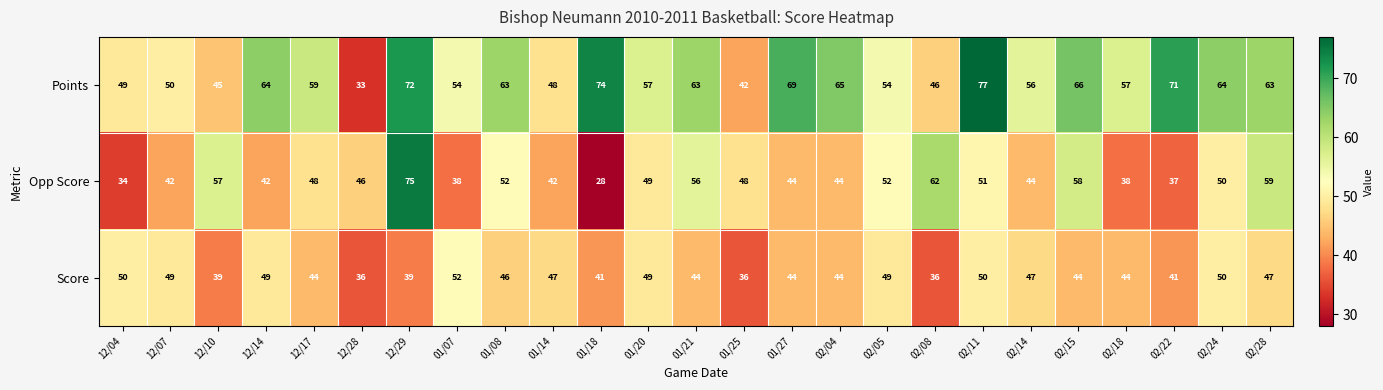

How many series are shown in this chart?

3